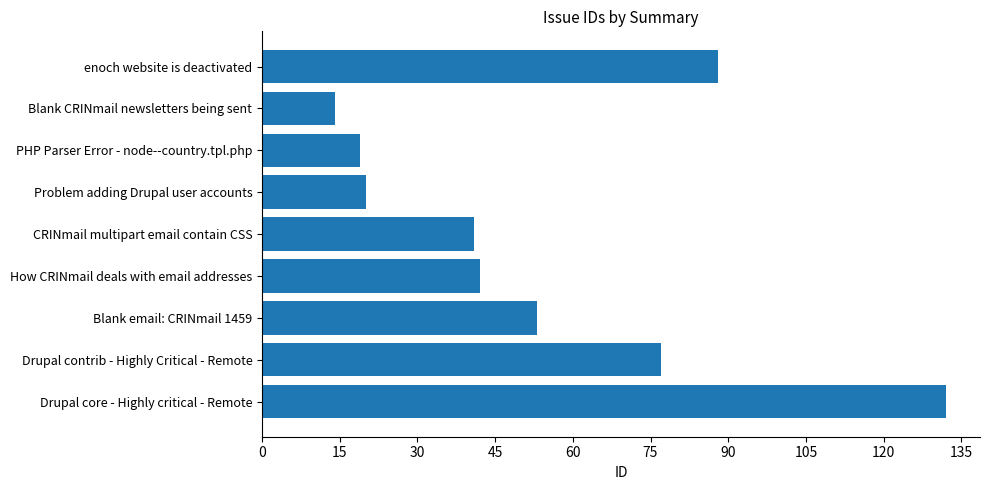

What is the change in value from How CRINmail deals with email addresses to Drupal contrib - Highly Critical - Remote?

+35